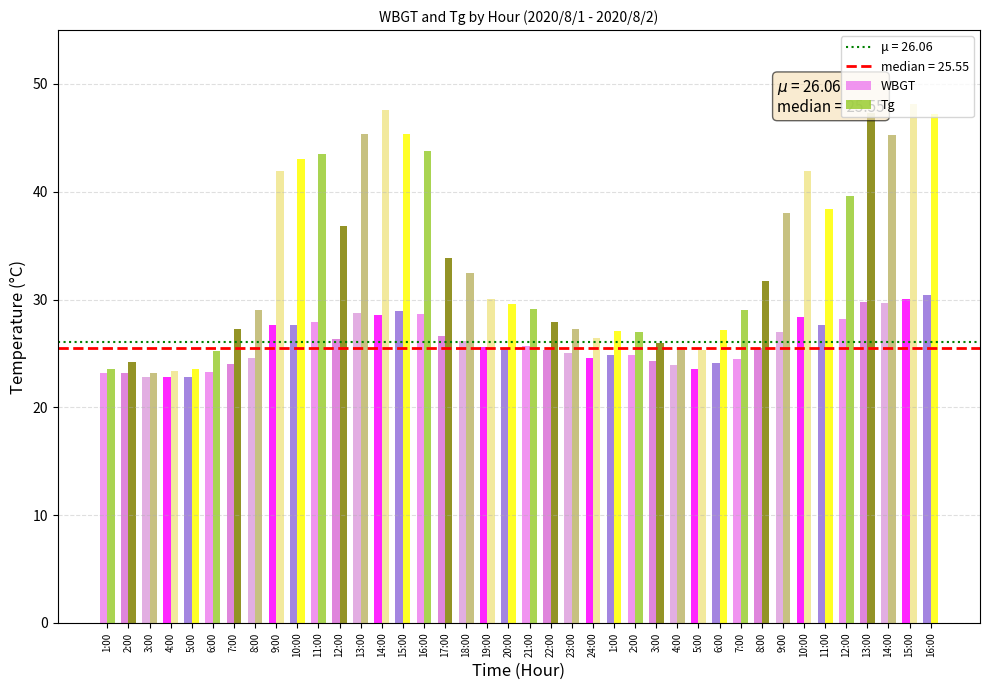

How many bars are there in each group?

2